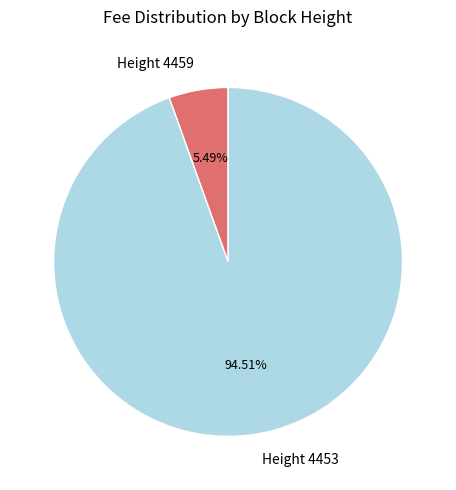

Is it true that Height 4453 is 89% of the pie?

False